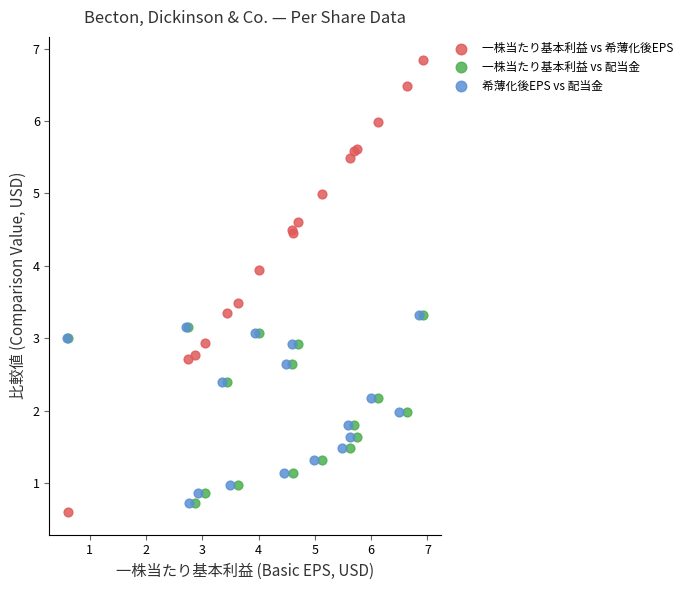

Which series has the largest Y range (max minus min)?

一株当たり基本利益 vs 希薄化後EPS